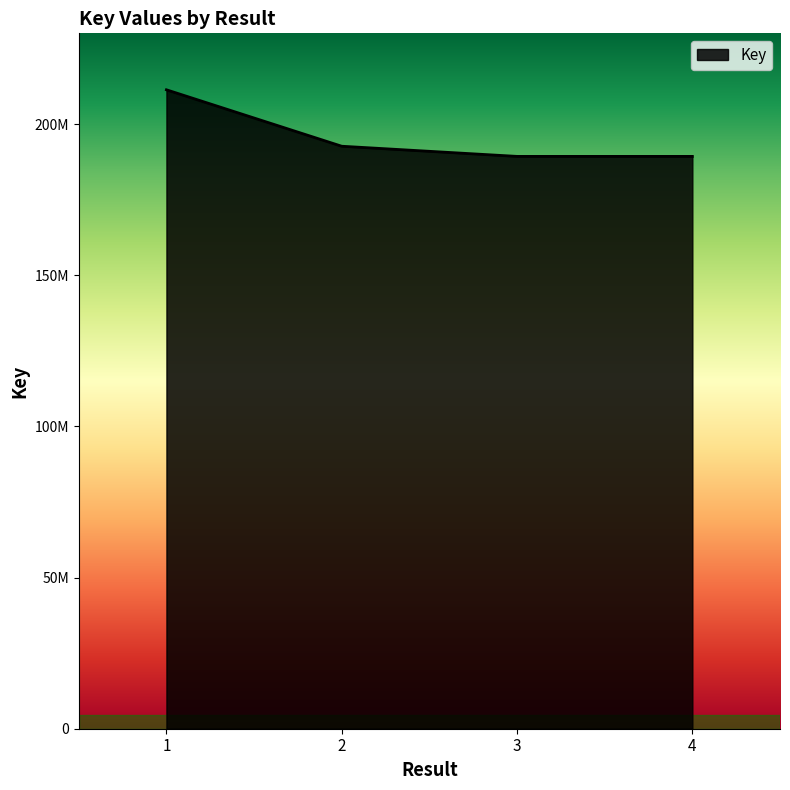

Between 1 and 4, which is larger?

1